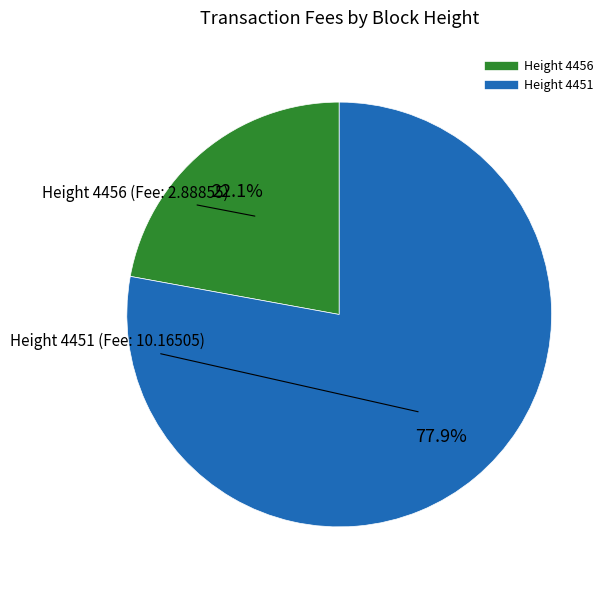

Is there any slice that represents more than half of the pie?

Yes